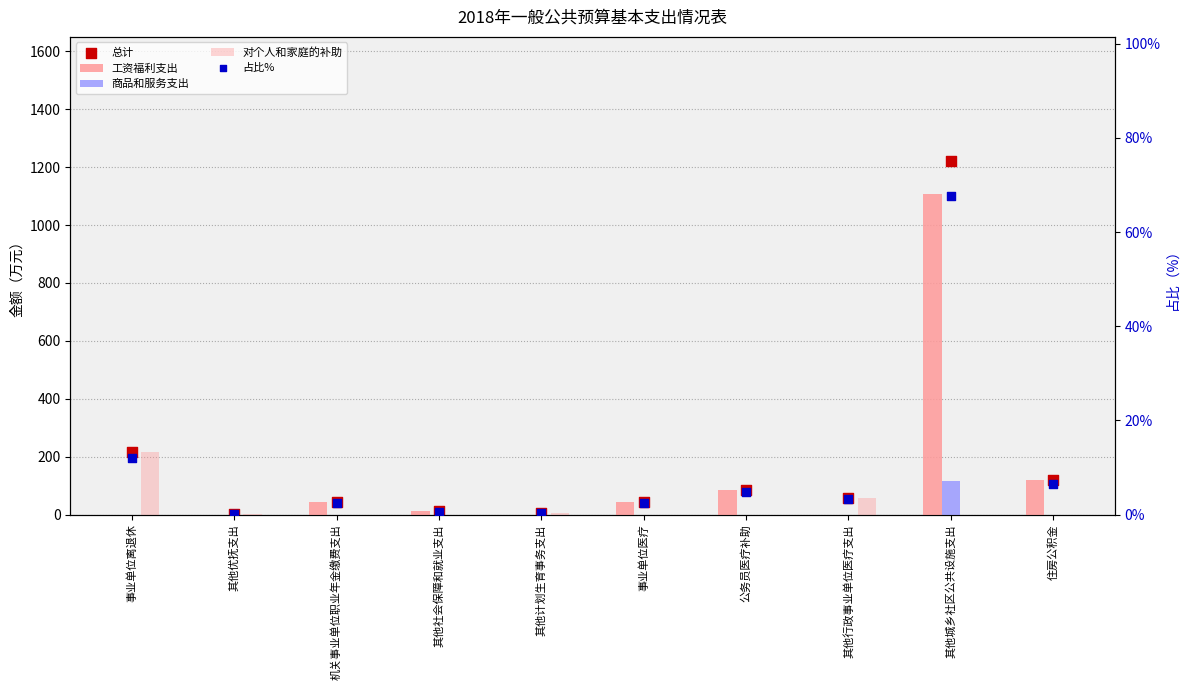

Which series has the largest total across all categories?

总计